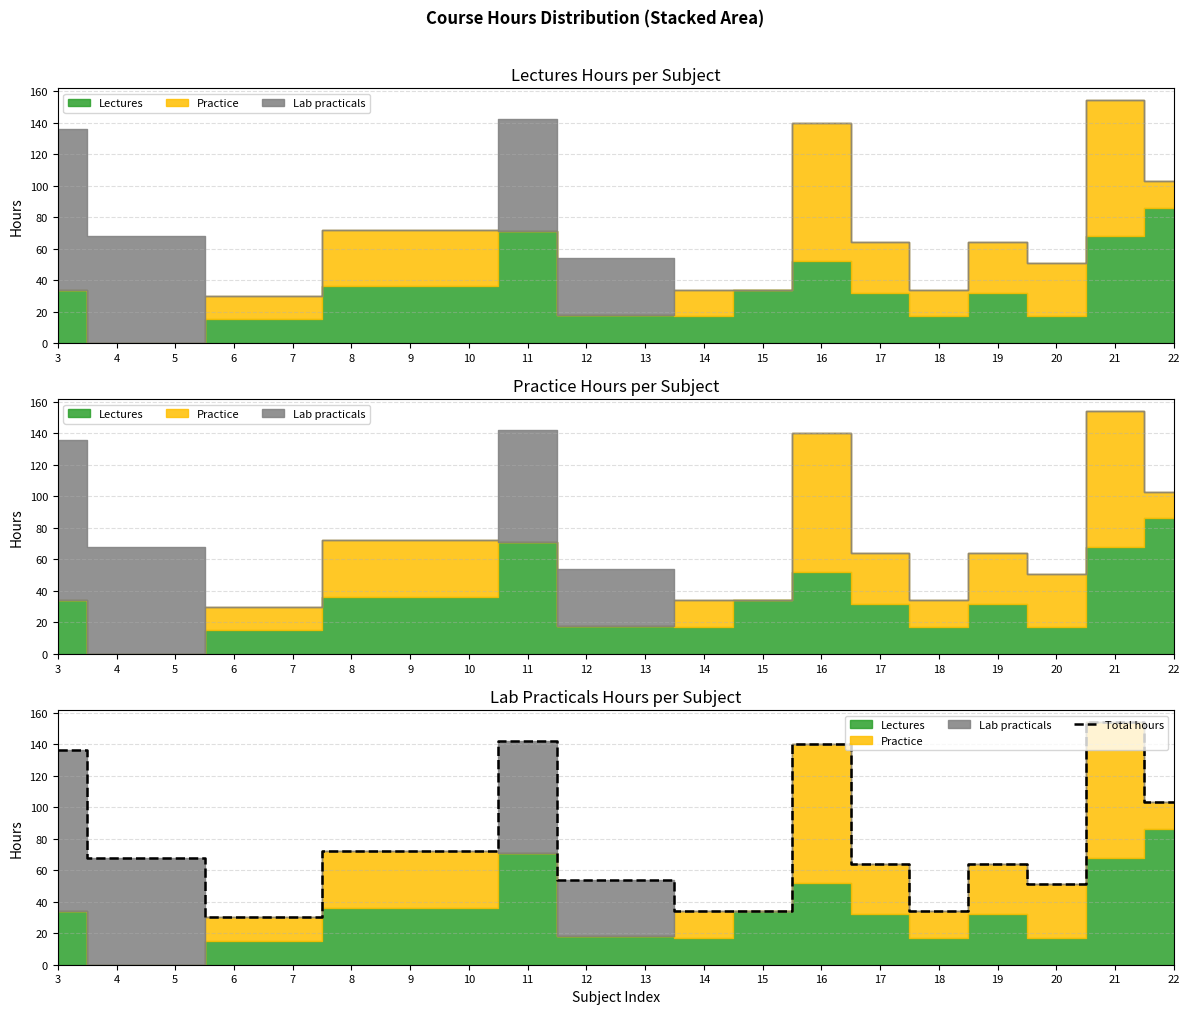

What is the minimum value shown in the chart?

30